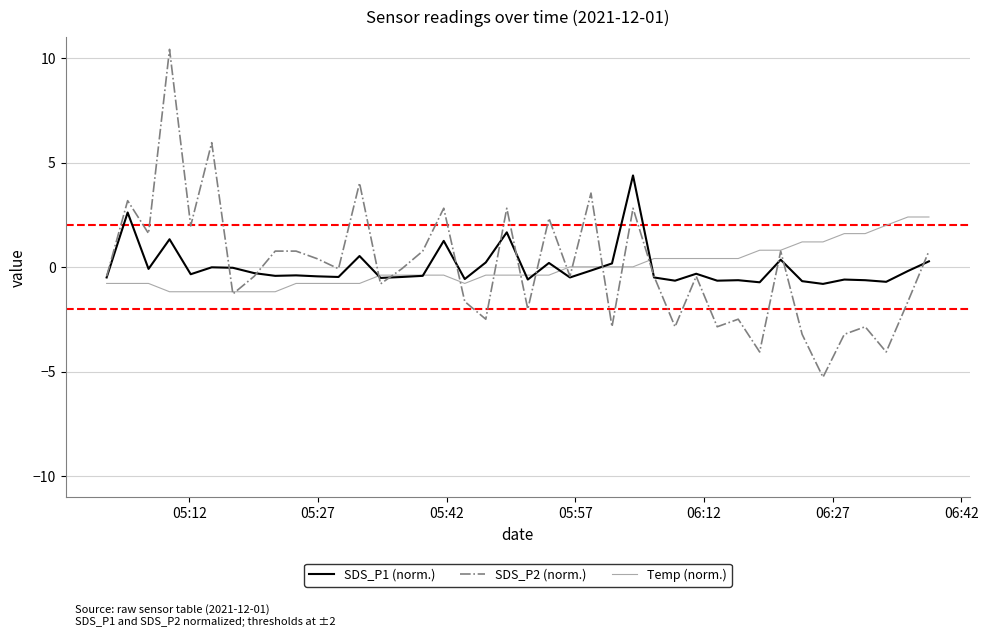

Which series has the widest spread of values?

SDS_P2 (norm.)